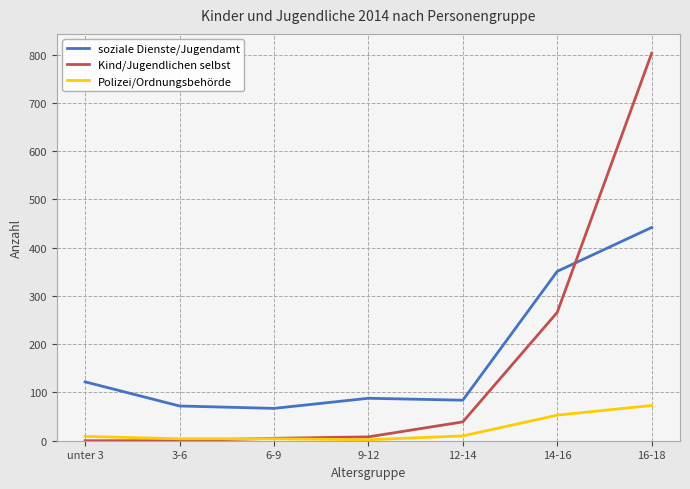

The value of Kind/Jugendlichen selbst at 16-18 is 803. True or false?

True